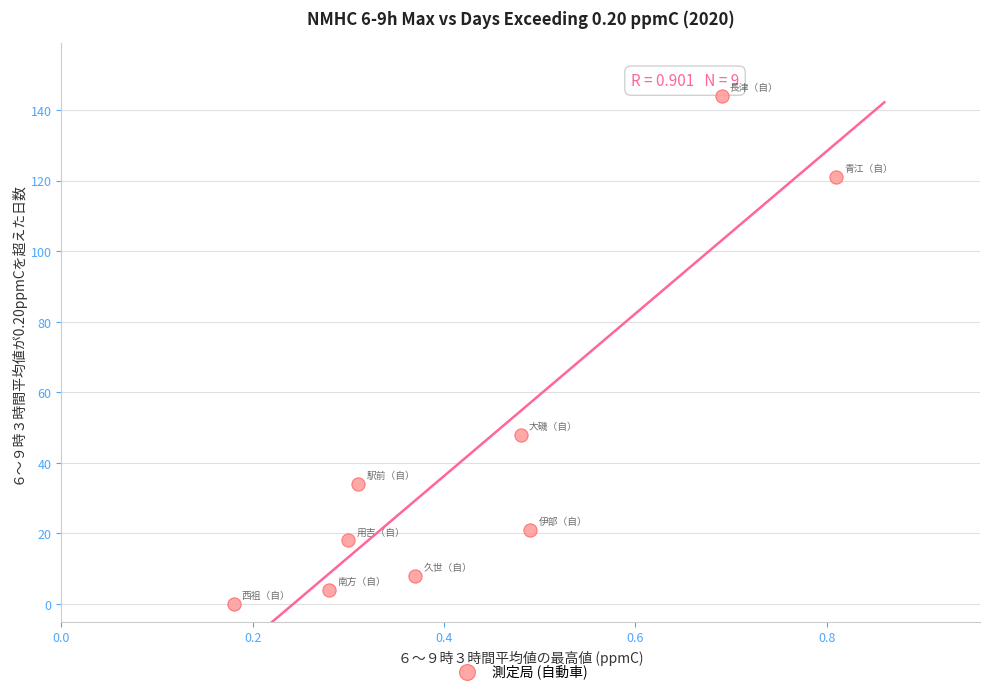

What Y value in the scatter plot is closest to 72?

48